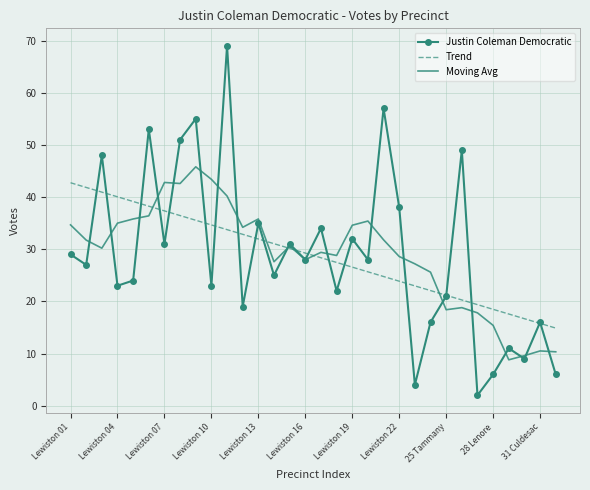

What is the maximum value for Moving Avg?

45.8